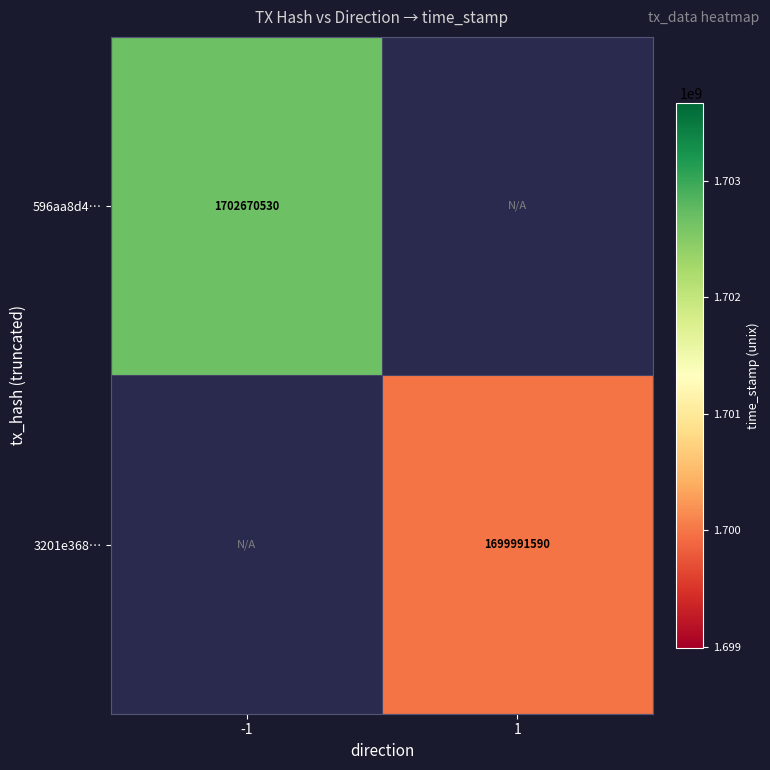

Is it true that 3201e368… equals 2953519928 at 1?

False